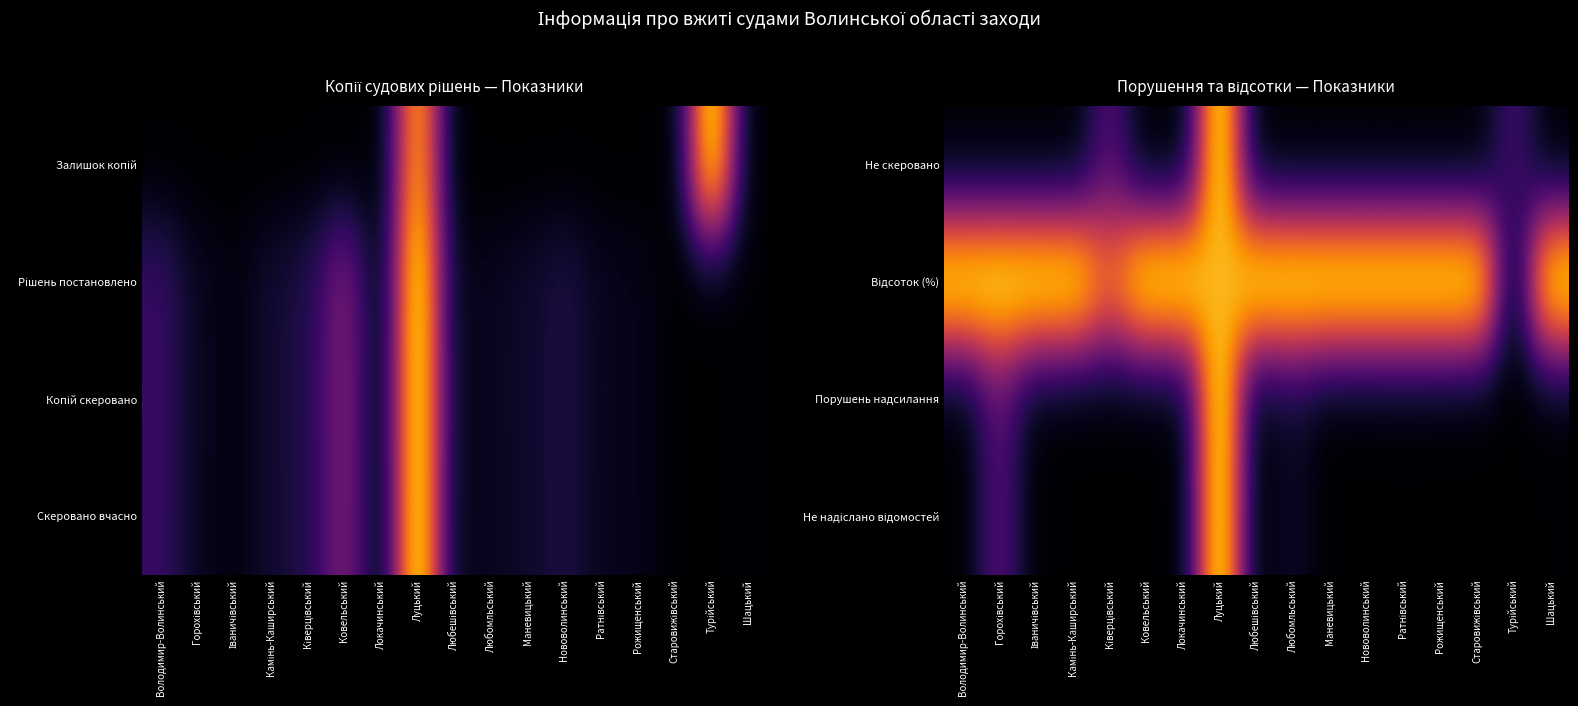

At how many categories does at least one series exceed 0?

17